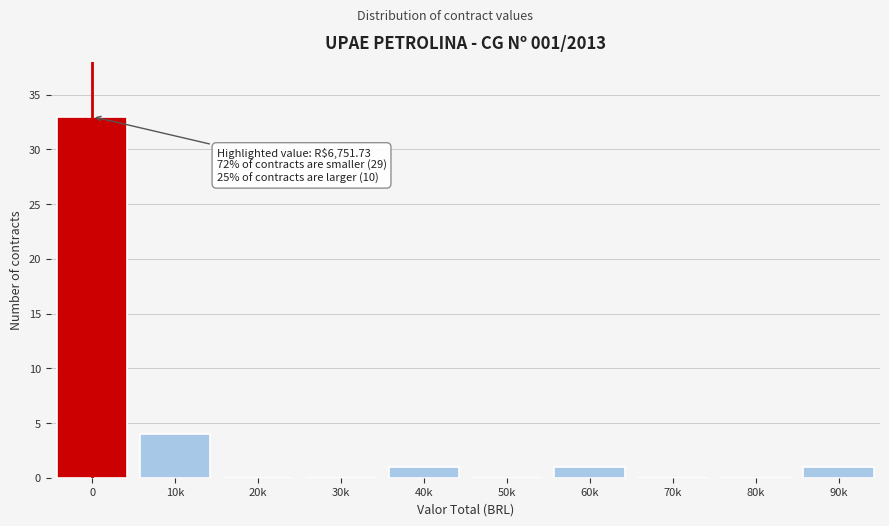

Reading right to left, extract all data points from this chart.

90k=1	80k=0	70k=0	60k=1	50k=0	40k=1	30k=0	20k=0	10k=4	0=33